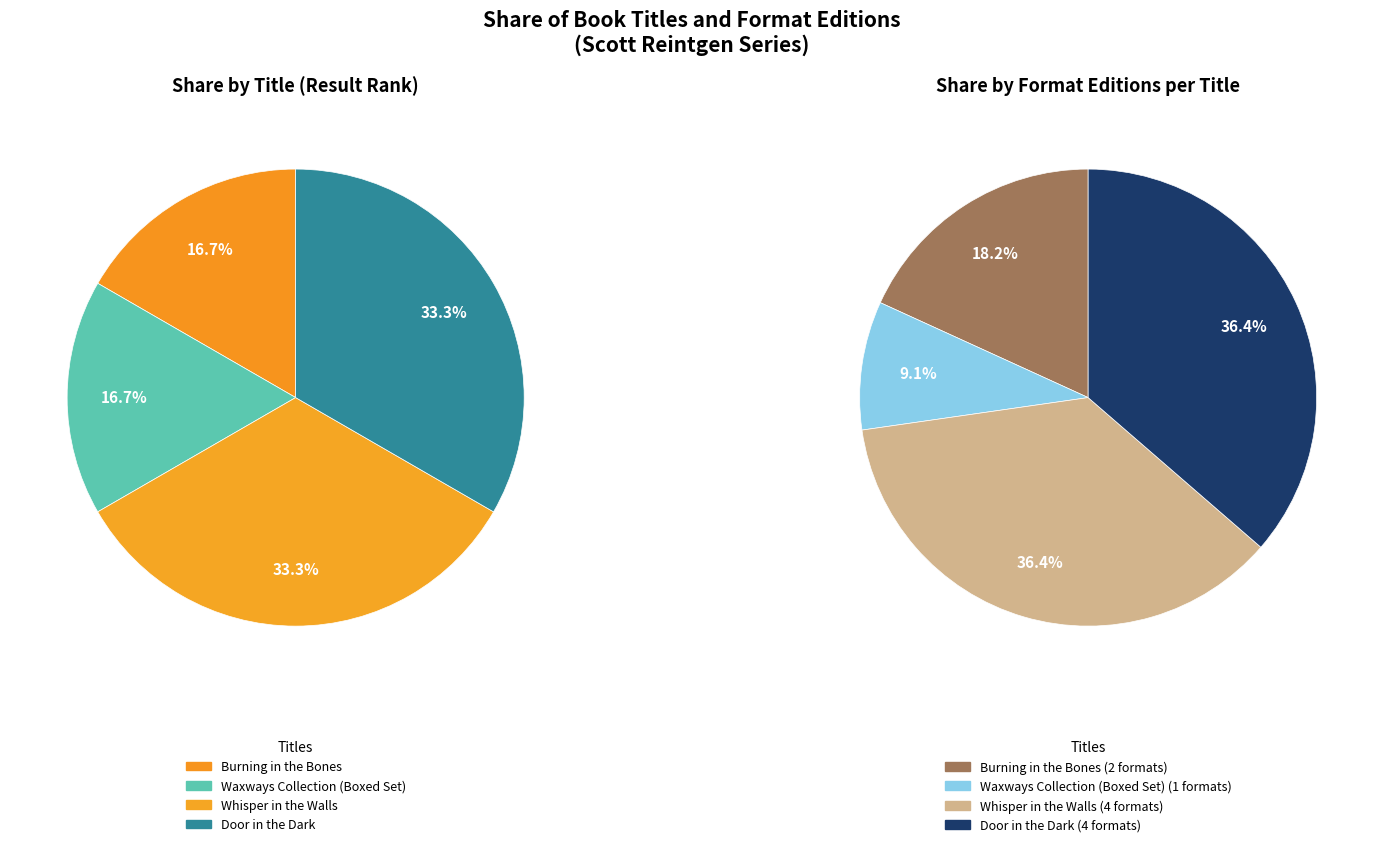

Combined, do Waxways Collection (Boxed Set) and Burning in the Bones account for over 50%?

No